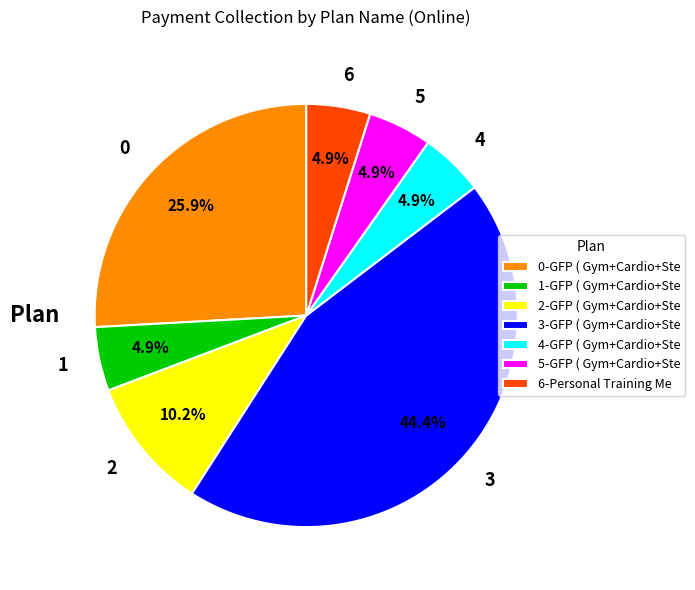

What percentage do 0 and 5 together represent?

30.8%